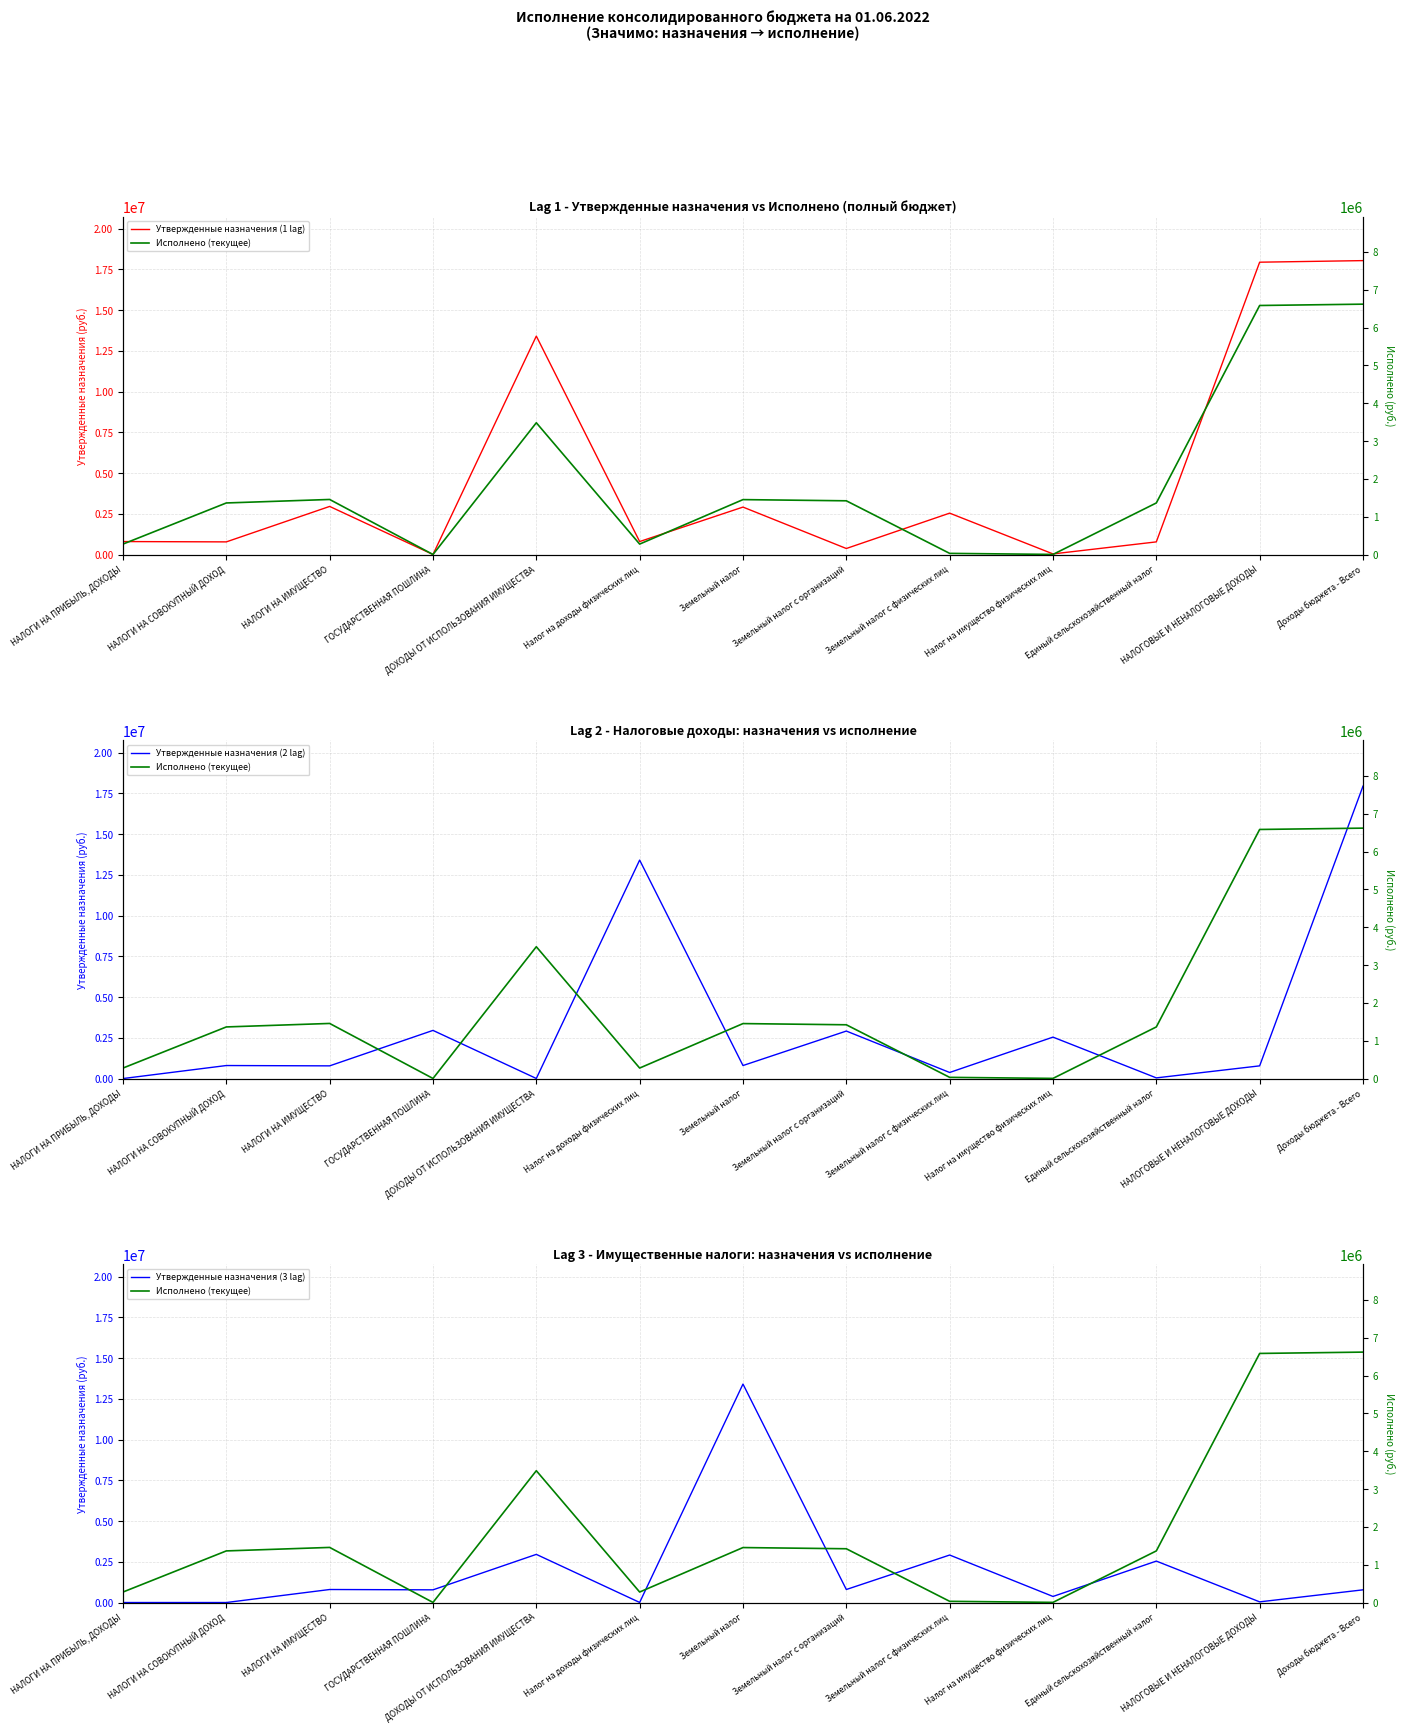

What is the difference between the highest and lowest values at НАЛОГИ НА СОВОКУПНЫЙ ДОХОД?

1364061.6